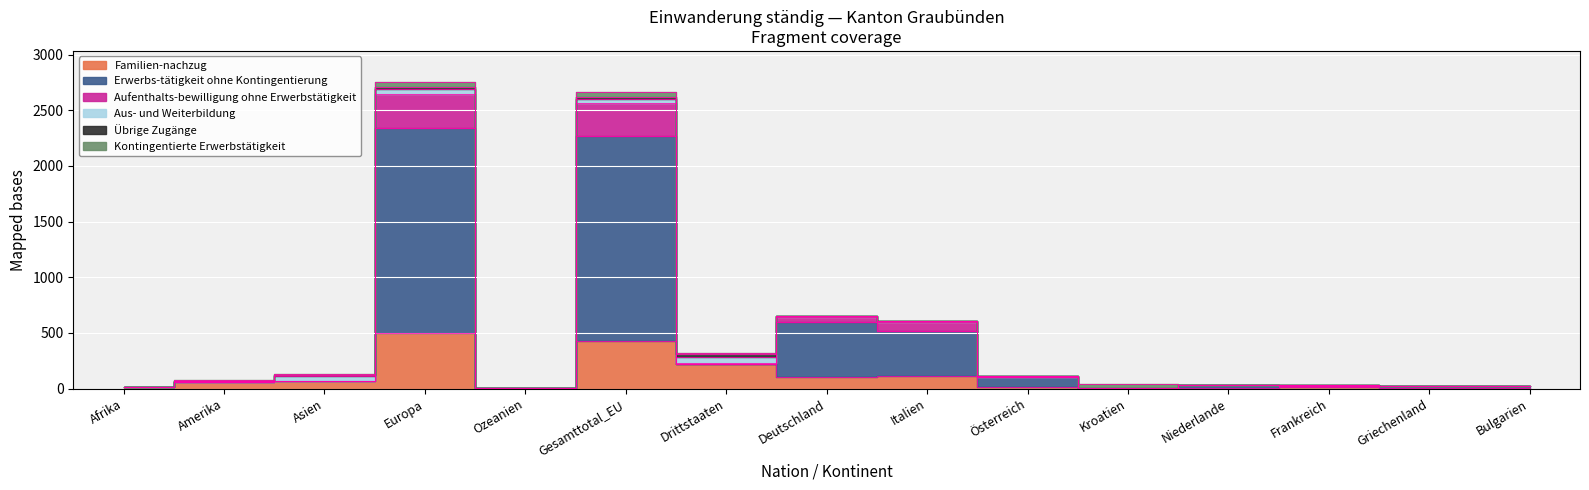

True or false: Aufenthalts-bewilligung ohne Erwerbstätigkeit and Familien-nachzug intersect in this chart.

False